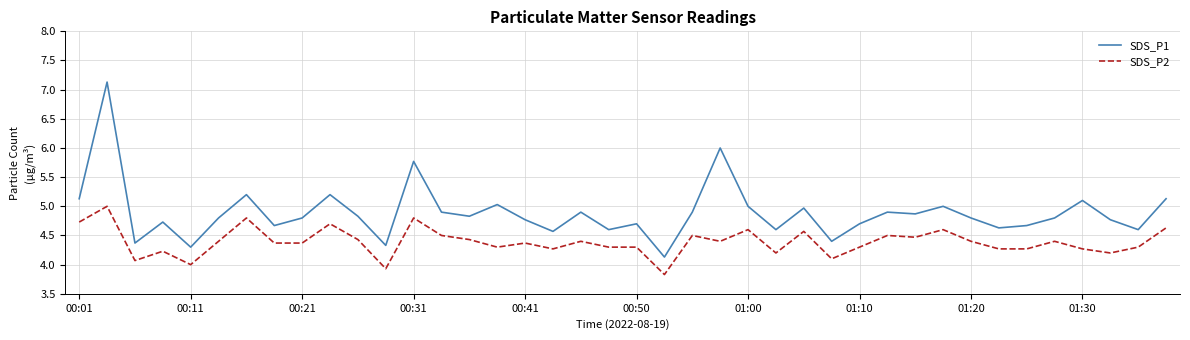

True or false: SDS_P2 and SDS_P1 intersect in this chart.

False